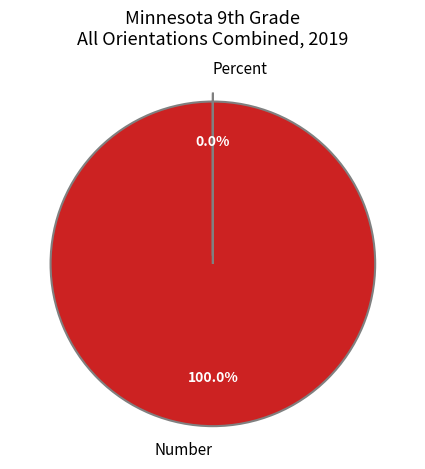

What is the change in value from Number to Percent?

-15633.6